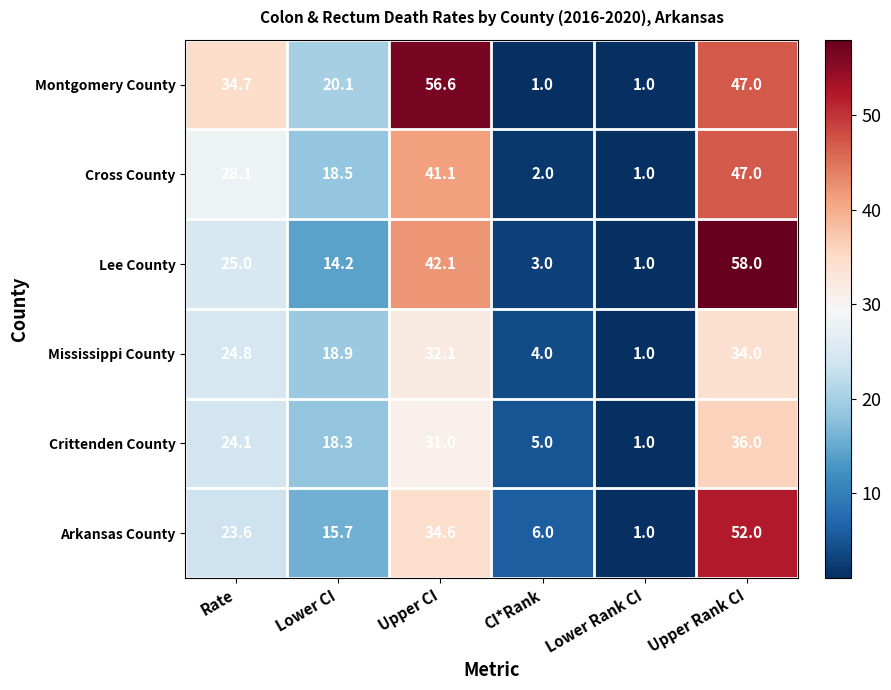

At which label is Arkansas County closest to 26?

Rate